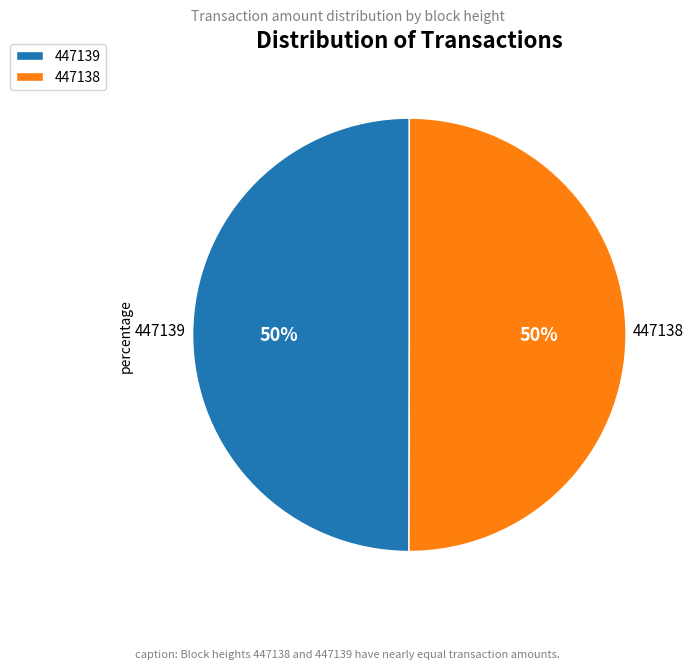

Approximately how many times larger is the value at 447139 compared to 447138?

1.0